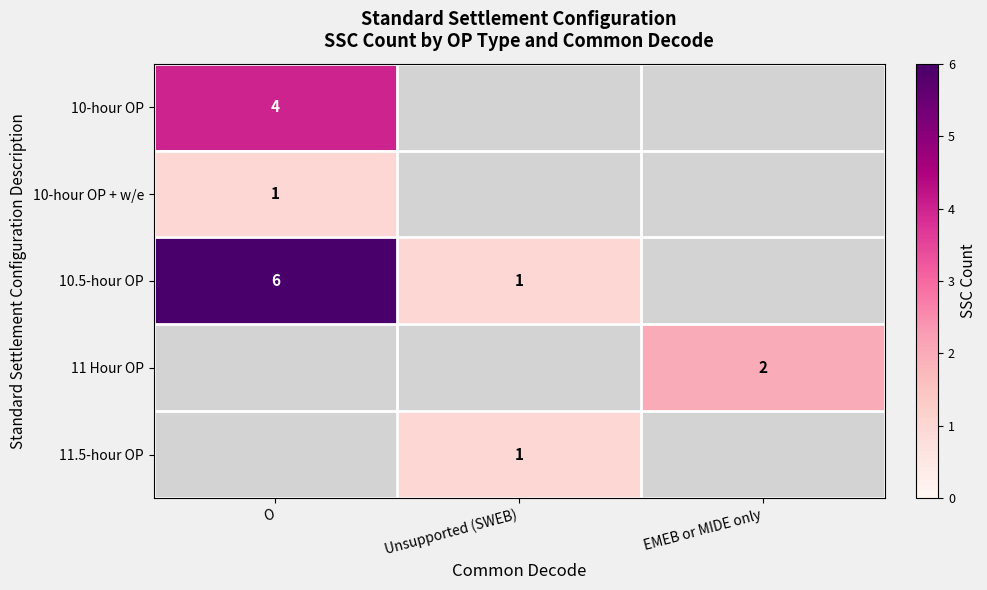

The 10-hour OP series shows 1 at O. True or false?

False